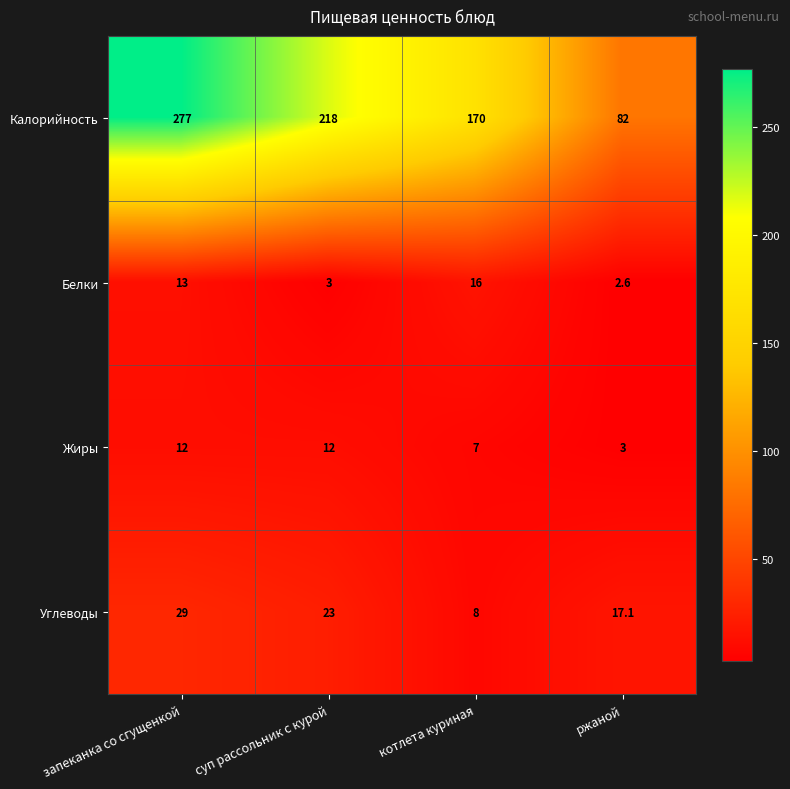

At how many categories does at least one series exceed 197?

2